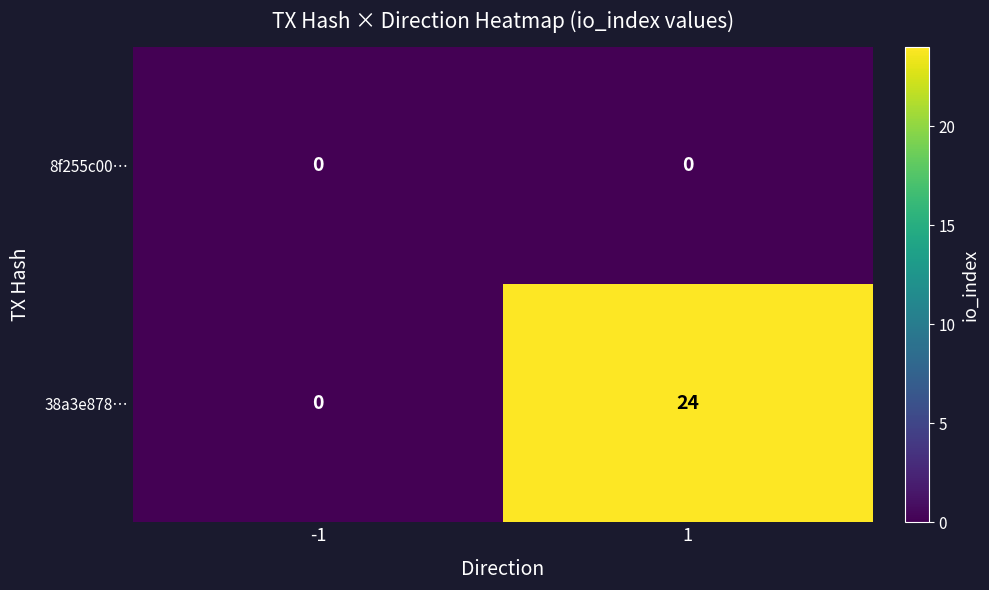

Which series has the largest total across all categories?

38a3e878…